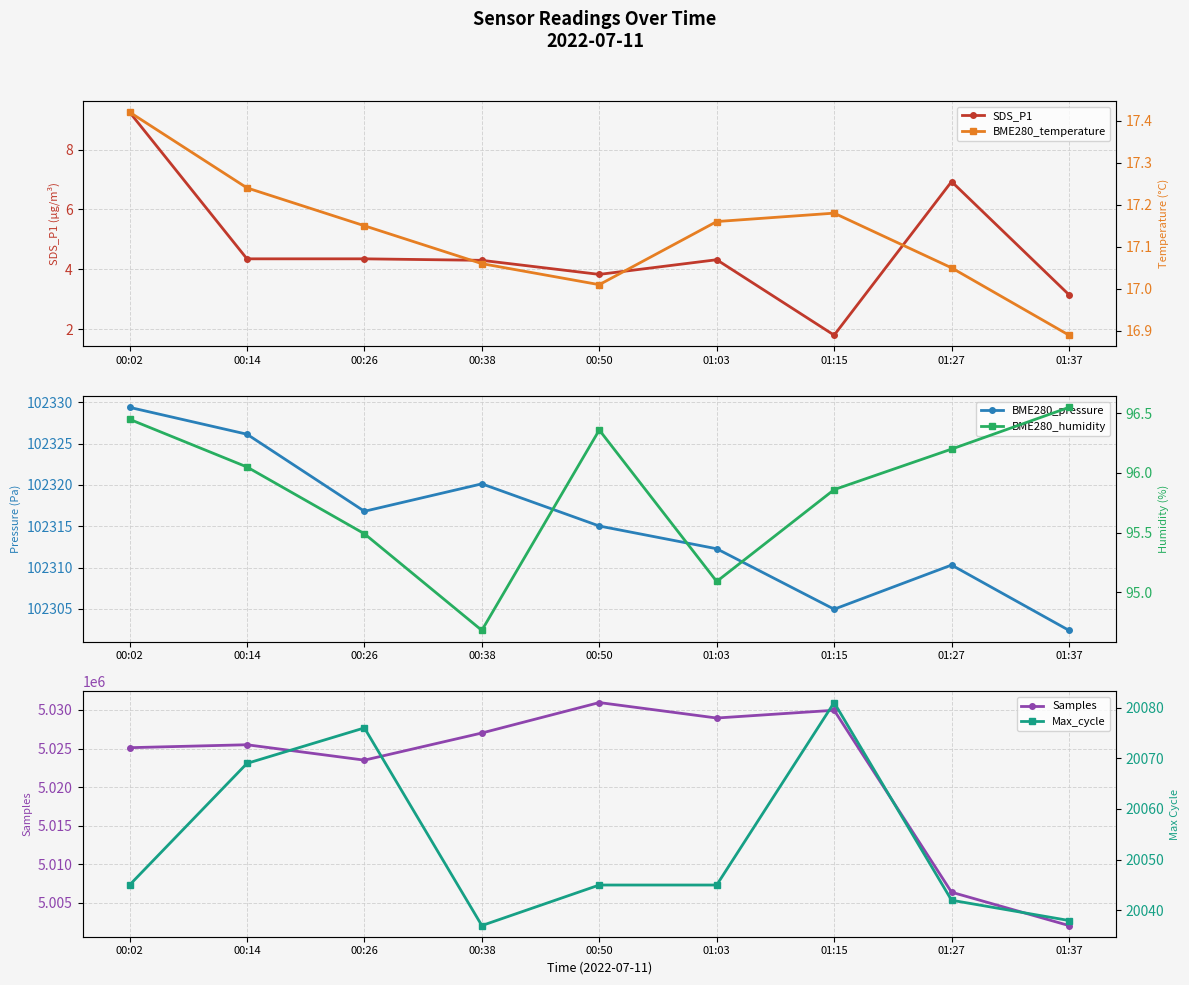

What is the spread (max minus min) of values at 01:03?

5028948.7